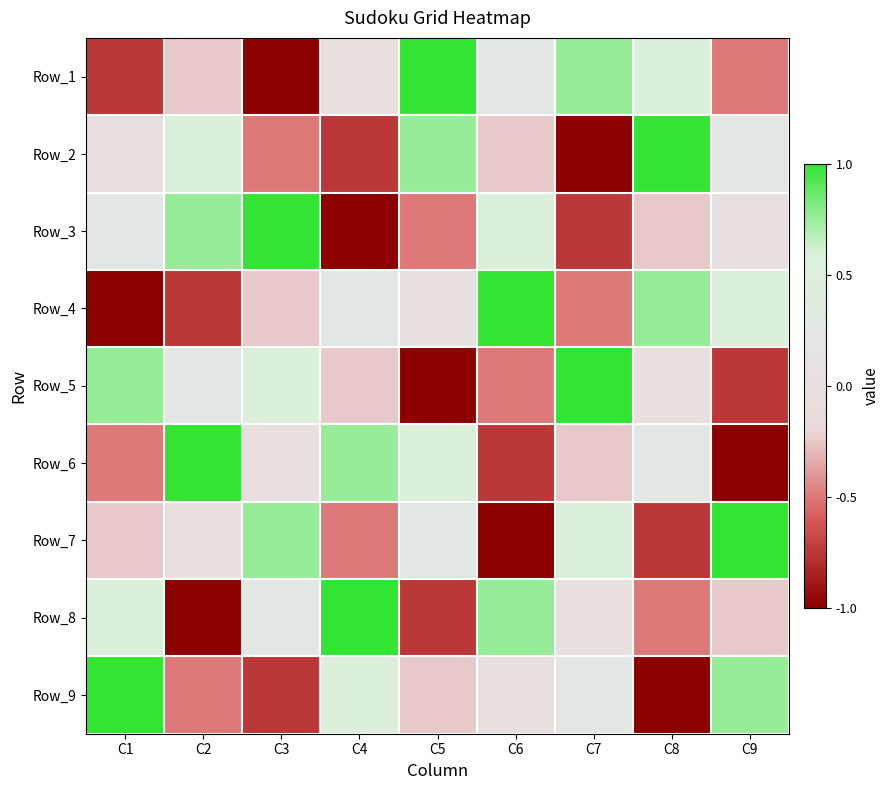

Reading right to left, extract all data points from this chart.

Row_1: C9=-0.5	C8=0.5	C7=0.8	C6=0.2	C5=1.0	C4=0.0	C3=-1.0	C2=-0.2	C1=-0.8
Row_2: C9=0.2	C8=1.0	C7=-1.0	C6=-0.2	C5=0.8	C4=-0.8	C3=-0.5	C2=0.5	C1=0.0
Row_3: C9=0.0	C8=-0.2	C7=-0.8	C6=0.5	C5=-0.5	C4=-1.0	C3=1.0	C2=0.8	C1=0.2
Row_4: C9=0.5	C8=0.8	C7=-0.5	C6=1.0	C5=0.0	C4=0.2	C3=-0.2	C2=-0.8	C1=-1.0
Row_5: C9=-0.8	C8=0.0	C7=1.0	C6=-0.5	C5=-1.0	C4=-0.2	C3=0.5	C2=0.2	C1=0.8
Row_6: C9=-1.0	C8=0.2	C7=-0.2	C6=-0.8	C5=0.5	C4=0.8	C3=0.0	C2=1.0	C1=-0.5
Row_7: C9=1.0	C8=-0.8	C7=0.5	C6=-1.0	C5=0.2	C4=-0.5	C3=0.8	C2=0.0	C1=-0.2
Row_8: C9=-0.2	C8=-0.5	C7=0.0	C6=0.8	C5=-0.8	C4=1.0	C3=0.2	C2=-1.0	C1=0.5
Row_9: C9=0.8	C8=-1.0	C7=0.2	C6=0.0	C5=-0.2	C4=0.5	C3=-0.8	C2=-0.5	C1=1.0